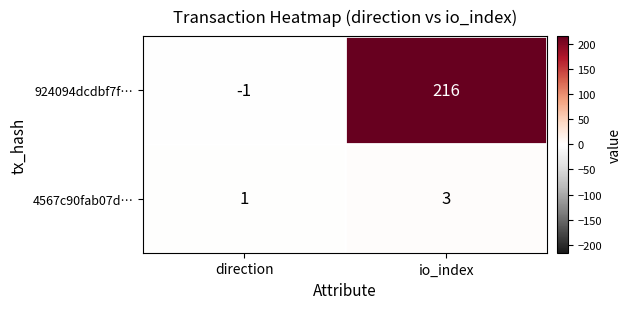

List the series in order of their peak value, lowest first.

4567c90fab07d…, 924094dcdbf7f…